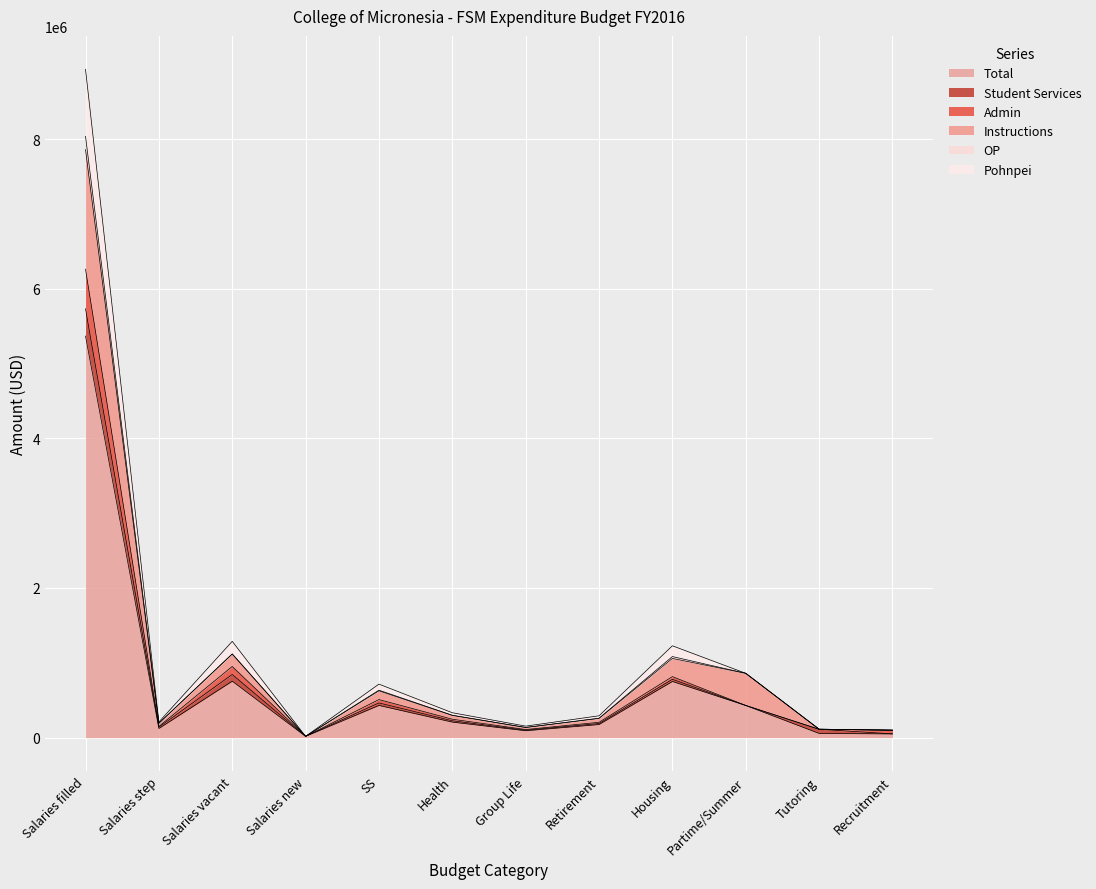

Reading left to right, what are all the values shown in this chart?

Total: Salaries filled=5366763	Salaries step=122440	Salaries vacant=754350	Salaries new=17468	SS=430421	Health=207537	Group Life=92578	Retirement=175481	Housing=750600	Partime/Summer=430000	Tutoring=56500	Recruitment=50000
Student Services: Salaries filled=6260536	Salaries step=149456	Salaries vacant=951148	Salaries new=17468	SS=508868	Health=246089	Group Life=108360	Retirement=204980	Housing=815400	Partime/Summer=430000	Tutoring=111500	Recruitment=100000
Admin: Salaries filled=5731665	Salaries step=139508	Salaries vacant=844047	Salaries new=17468	SS=463547	Health=225012	Group Life=99719	Retirement=188830	Housing=779400	Partime/Summer=430000	Tutoring=111500	Recruitment=50000
Instructions: Salaries filled=7859339	Salaries step=192260	Salaries vacant=1118132	Salaries new=17468	SS=625997	Health=297355	Group Life=135533	Retirement=257137	Housing=1058400	Partime/Summer=860000	Tutoring=113000	Recruitment=100000
OP: Salaries filled=8931947	Salaries step=209250	Salaries vacant=1286965	Salaries new=17468	SS=715163	Health=332933	Group Life=153848	Retirement=292016	Housing=1227600	Partime/Summer=860000	Tutoring=113000	Recruitment=100000
Pohnpei: Salaries filled=8036403	Salaries step=192538	Salaries vacant=1118132	Salaries new=17468	SS=634082	Health=299485	Group Life=136420	Retirement=259583	Housing=1083600	Partime/Summer=860000	Tutoring=113000	Recruitment=100000